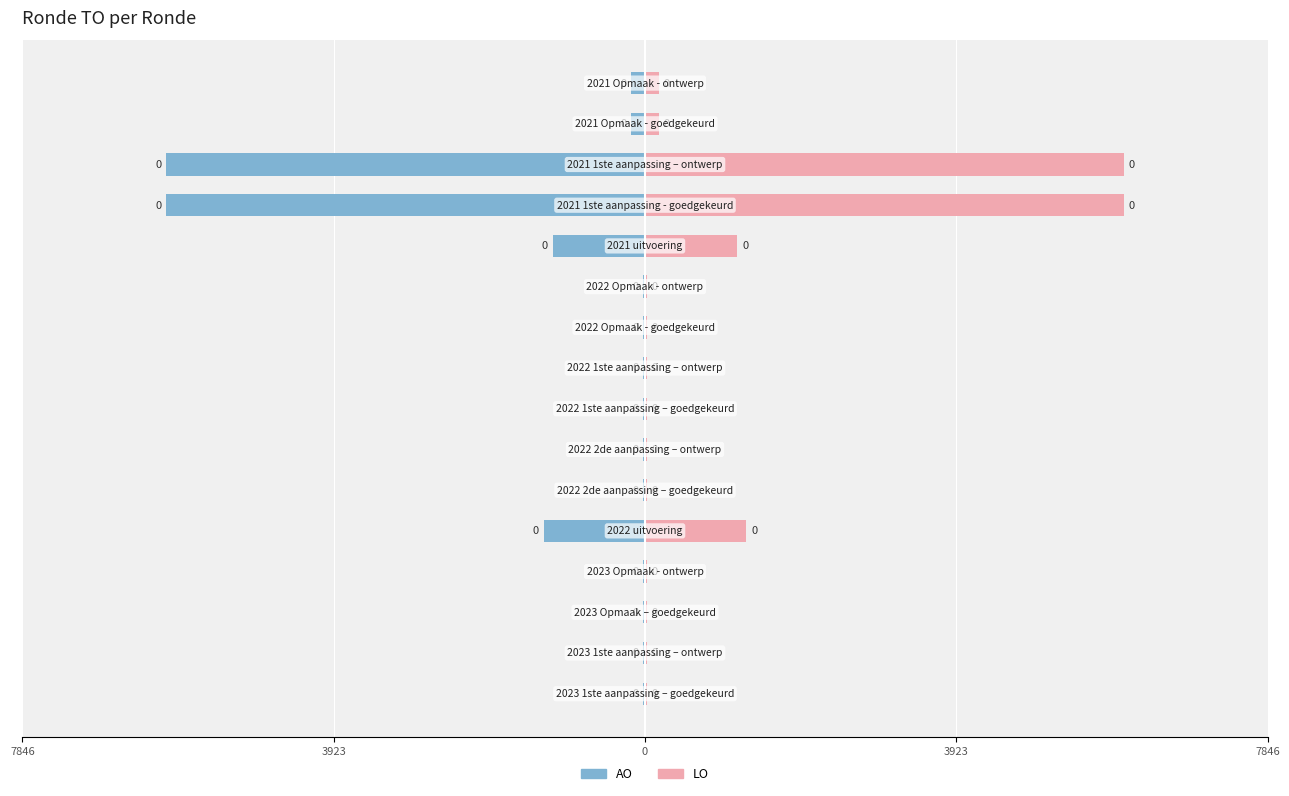

What is the maximum value for AO?

-26